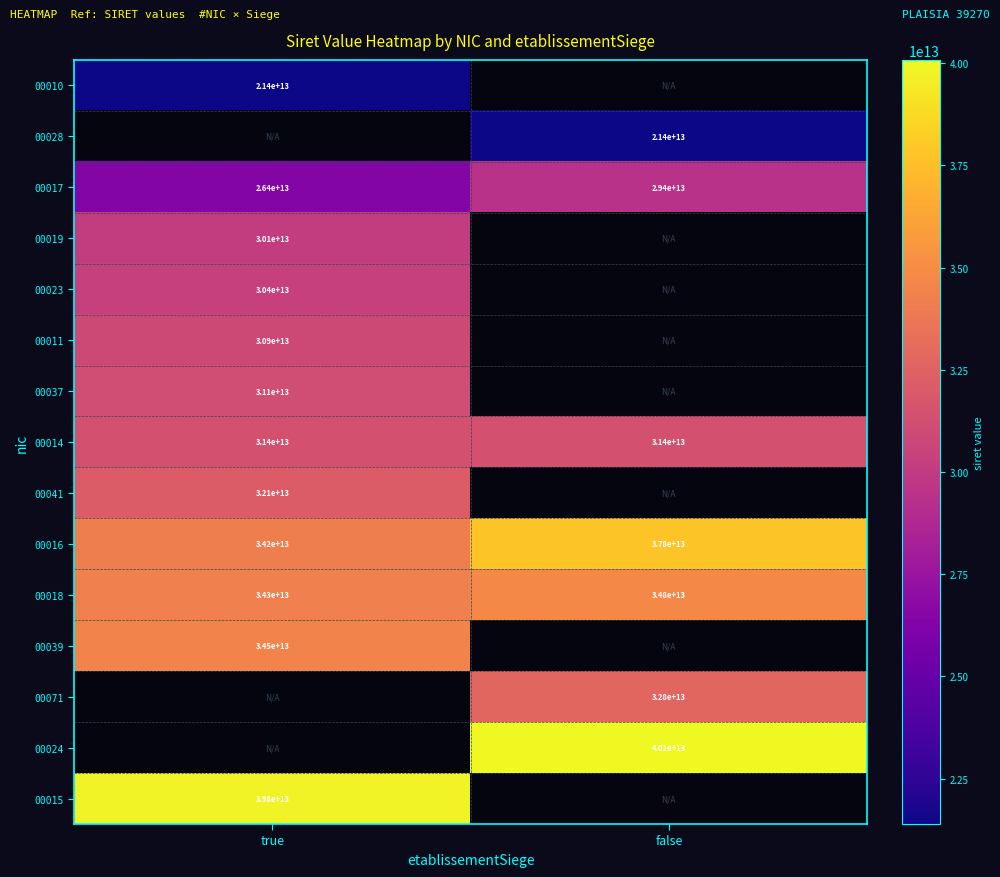

The 00010 series shows 14643872098708 at true. True or false?

False